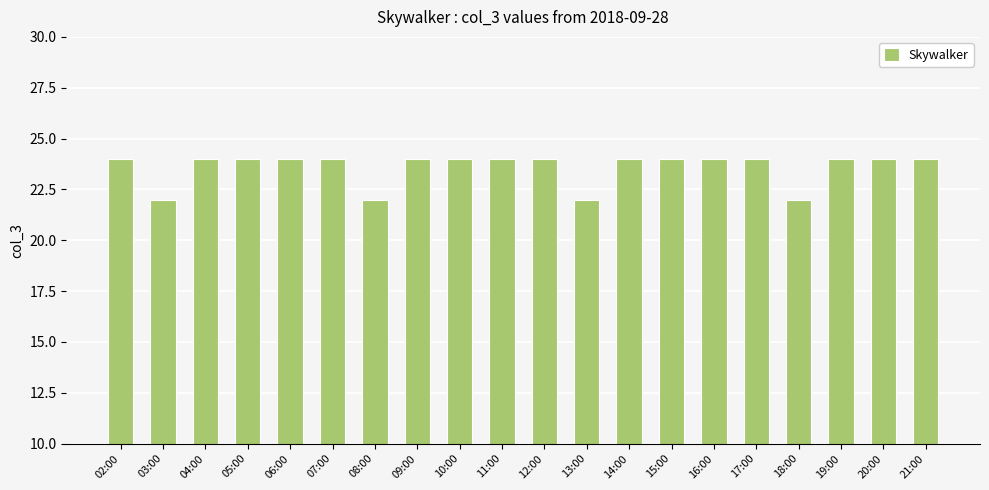

What is the sum of all values?

472